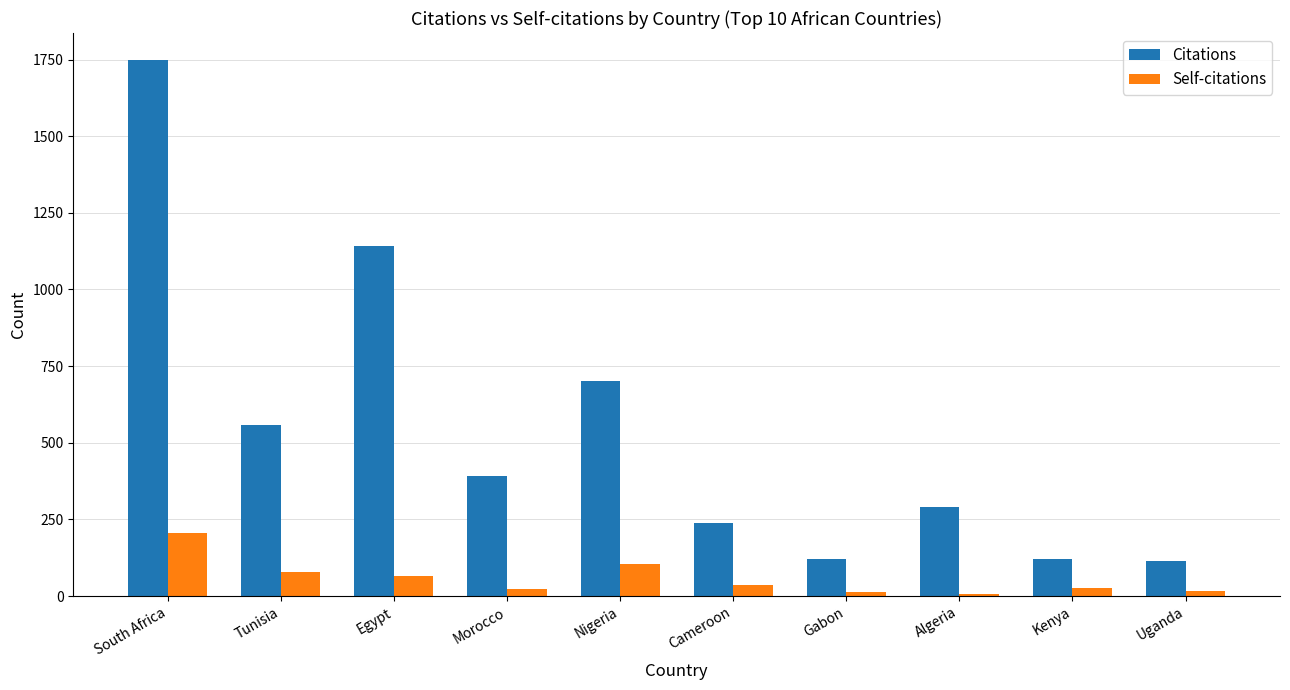

What is the total value across all series at Tunisia?

635